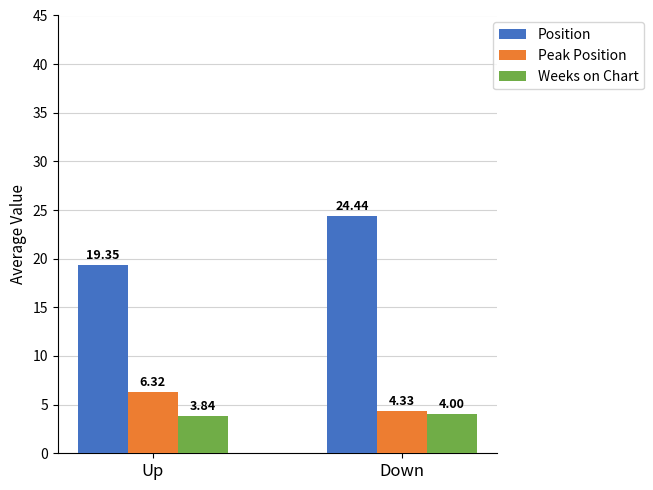

At Up, list the series in order from smallest to largest.

Weeks on Chart, Peak Position, Position